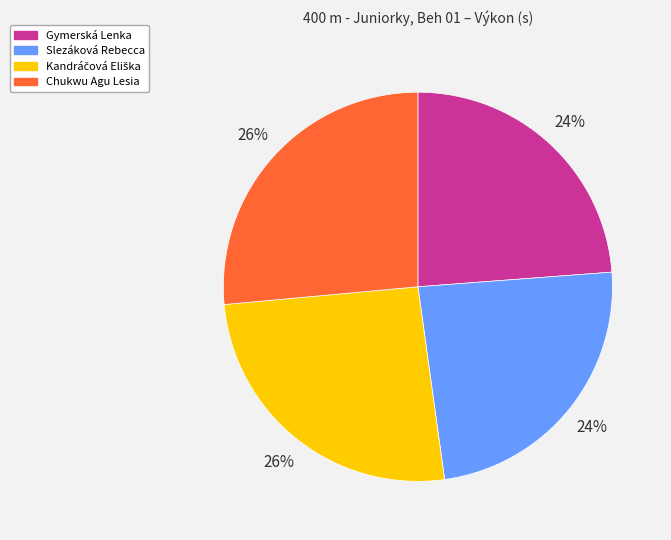

To the nearest percent, what is the average slice percentage?

25%